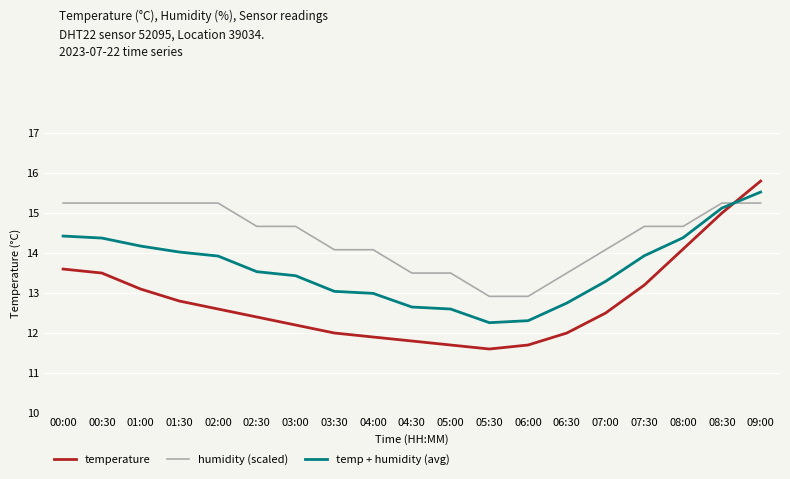

What position from the right is 07:00?

5